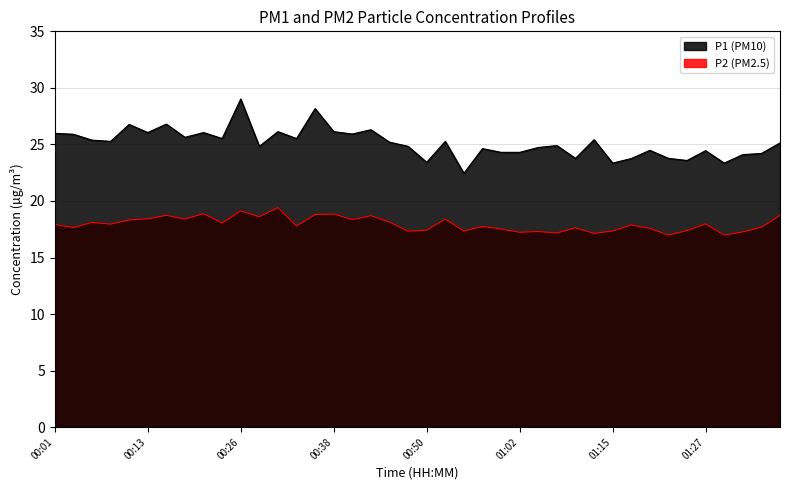

Is it true that P2 equals 17.9 at 00:01?

True